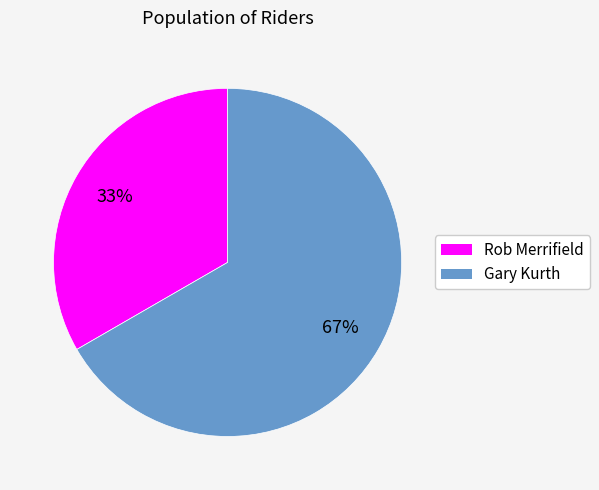

Count the number of slices in the pie.

2